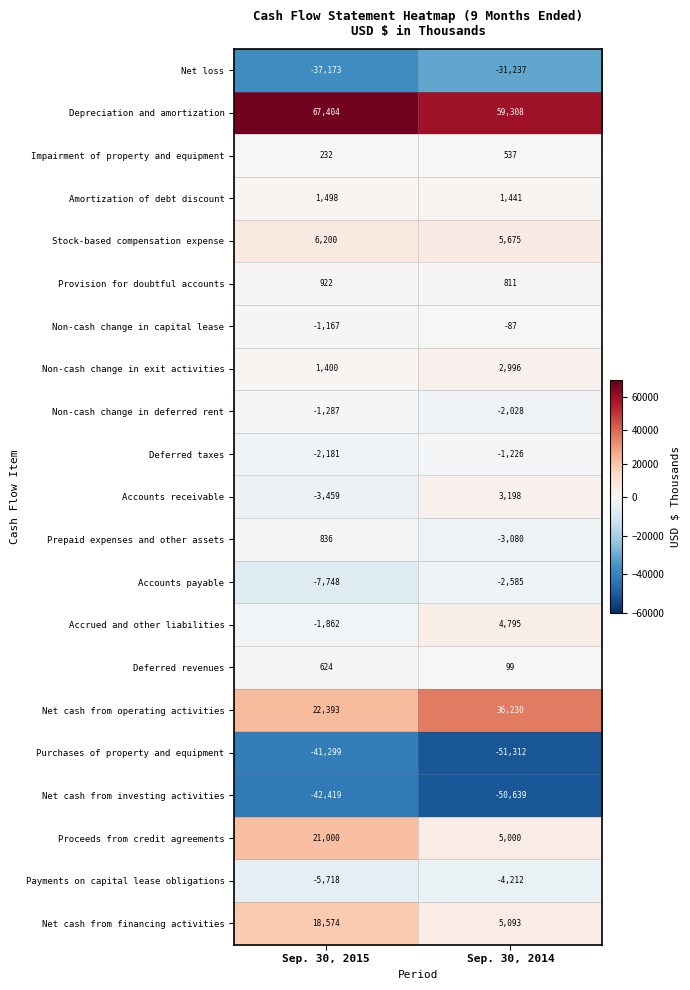

What is the sum of all Depreciation and amortization values?

126712